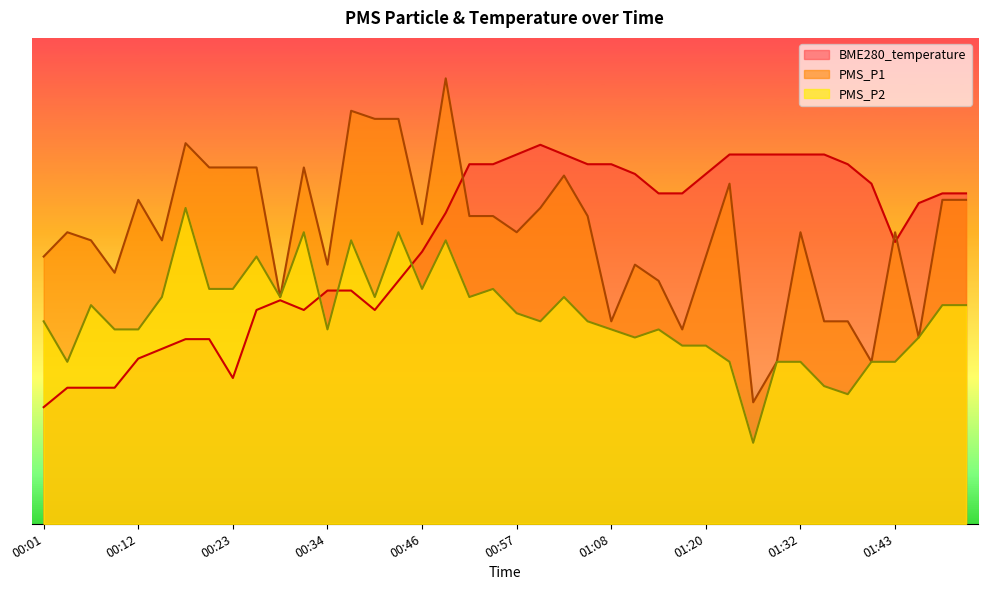

What are all the series names shown in the legend?

BME280_temperature, PMS_P1, PMS_P2